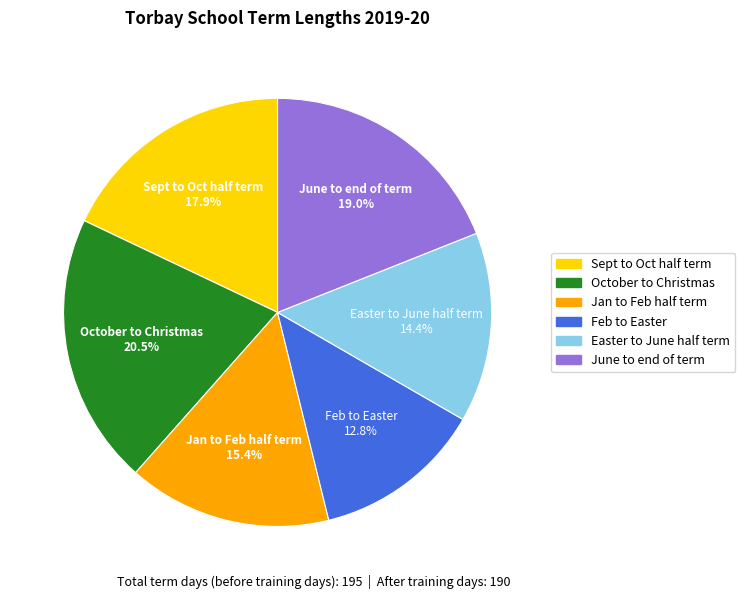

Which slice is the smallest?

Feb to Easter